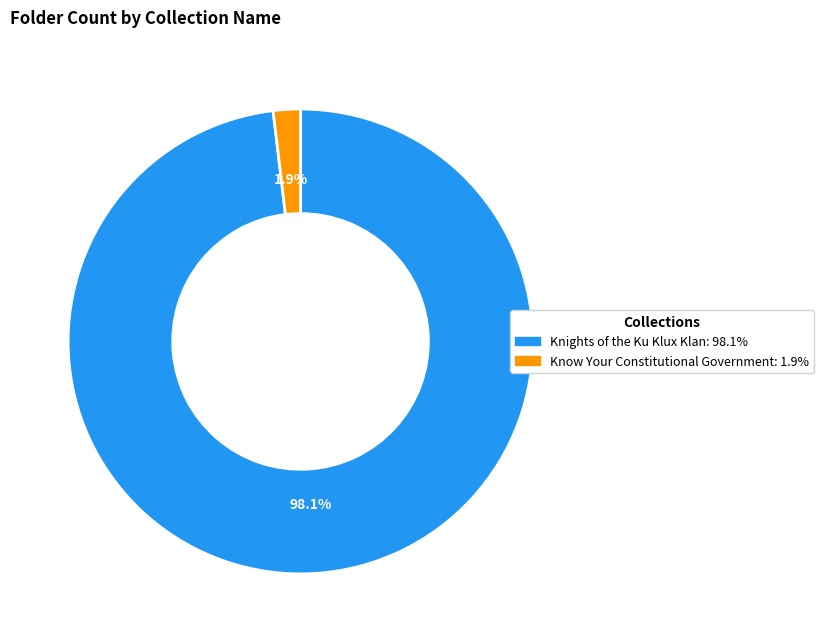

What percentage is NOT represented by Knights of the Ku Klux Klan?

1.9%